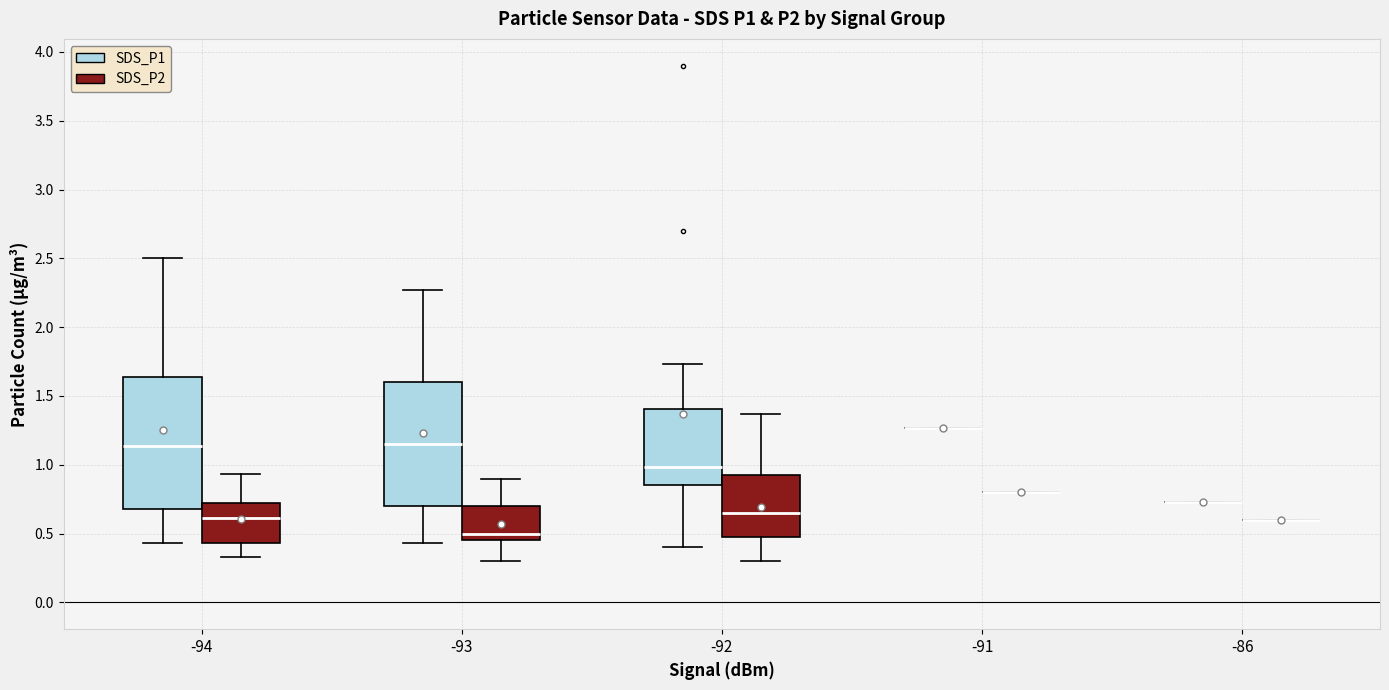

Comparing the boxes themselves (not the whiskers), which one is the tallest?

-94 (SDS_P1)